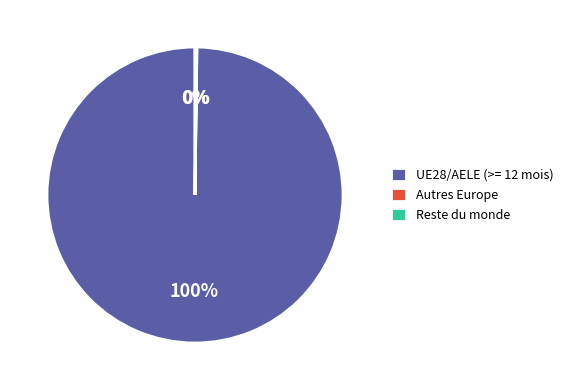

Which slice is the largest?

UE28/AELE (>= 12 mois)